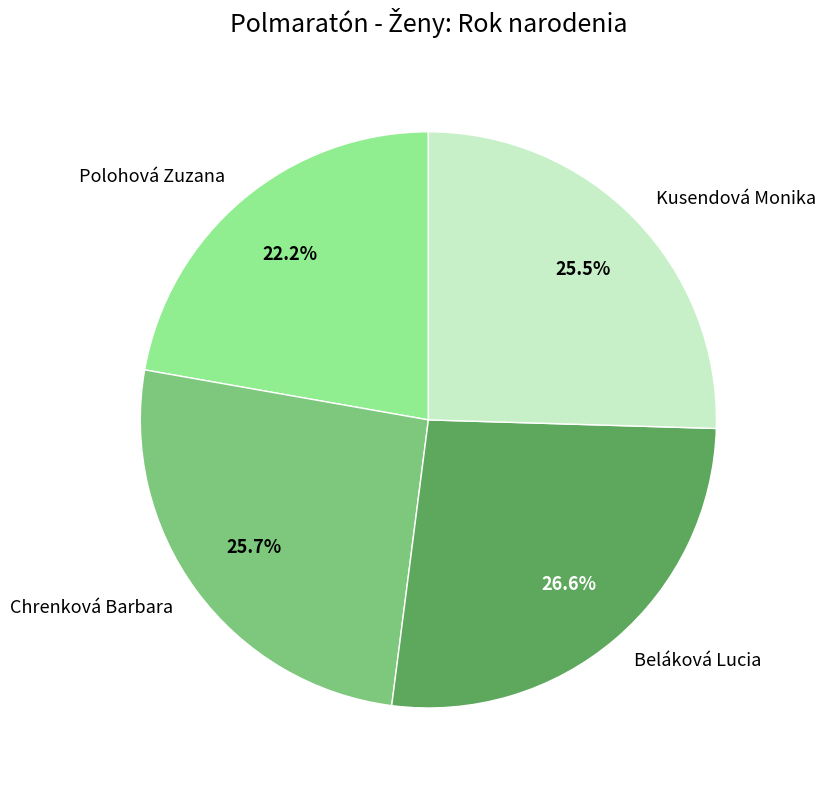

What is the smallest slice in the pie chart?

Polohová Zuzana